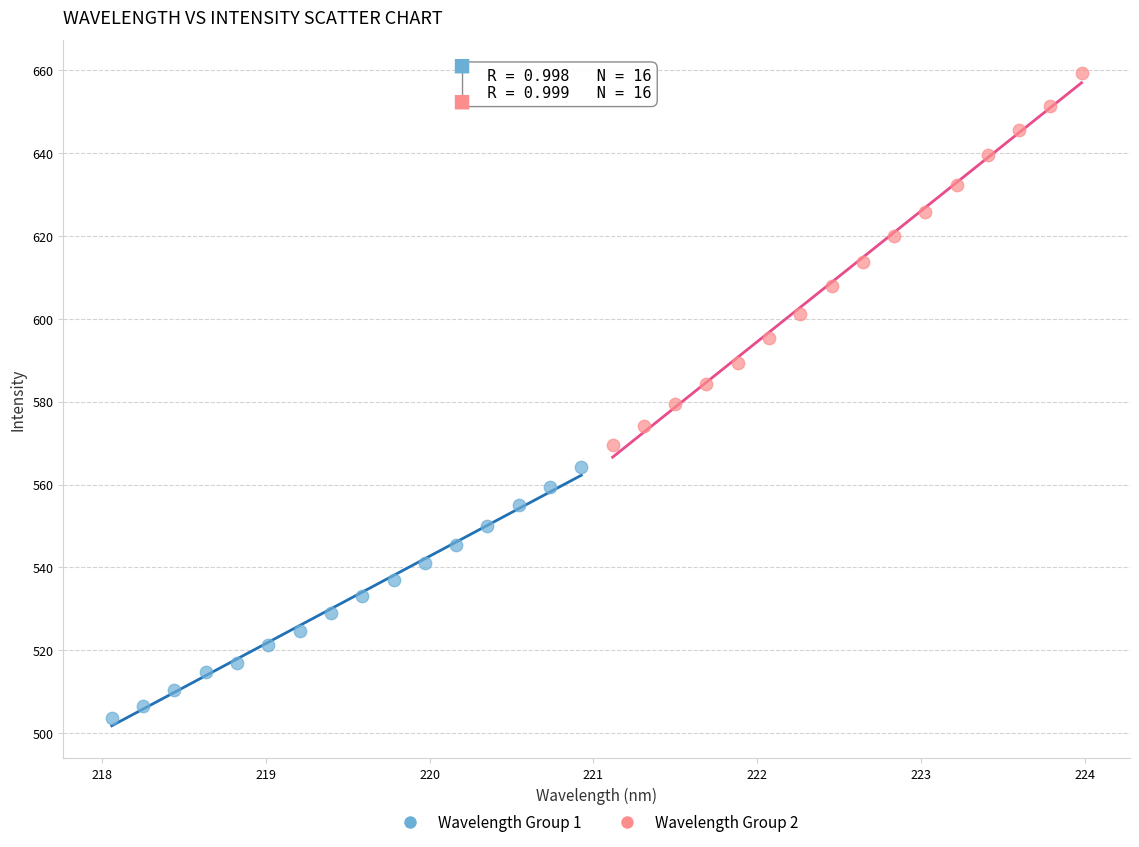

Which series reaches the minimum Y coordinate?

Wavelength Group 1